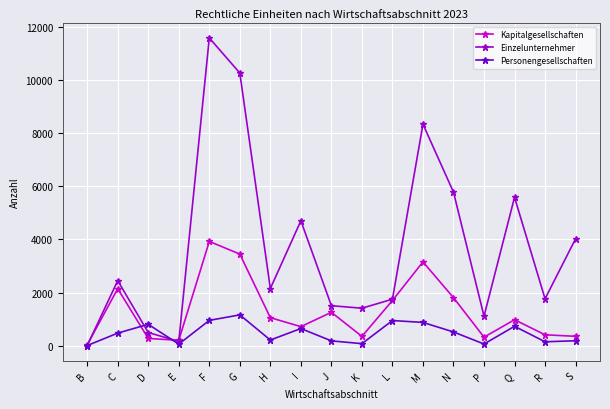

The value of Einzelunternehmer at M is 1836. True or false?

False